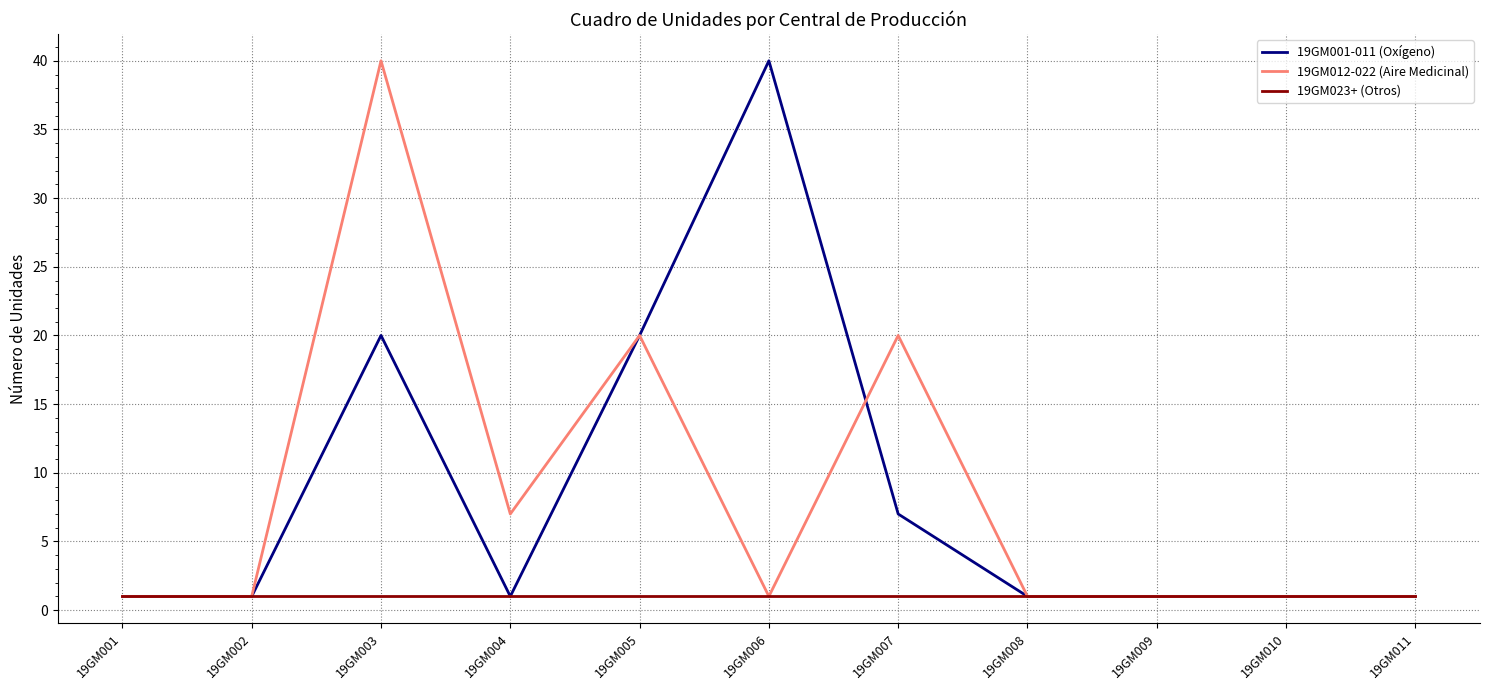

Between 19GM005 and 19GM006, which series saw the biggest shift?

19GM001-011 (Oxígeno)